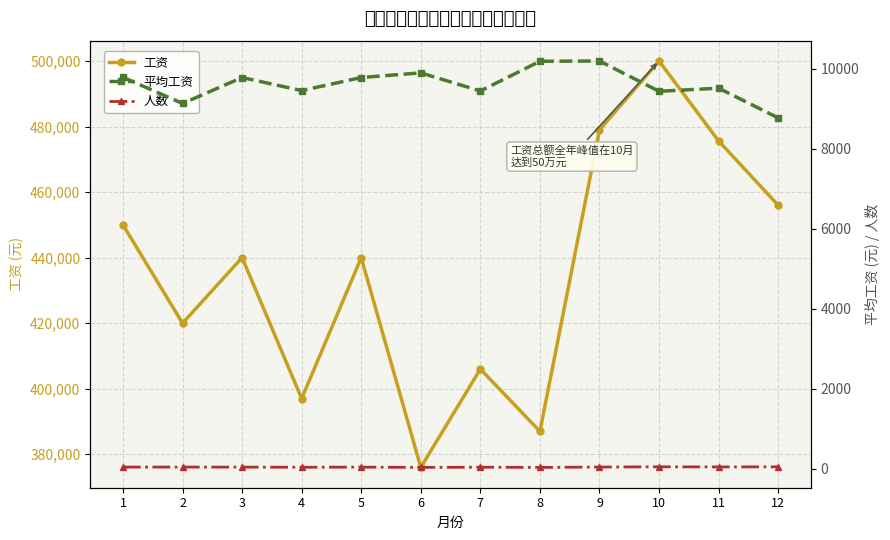

Reading right to left, transcribe all the data shown in this chart.

工资: 456000.0	475600.0	500000.0	479000.0	387000.0	406000.0	376000.0	440000.0	397000.0	440000.0	420000.0	450000.0
平均工资: 8769.2	9512.0	9434.0	10191.5	10184.2	9441.9	9894.7	9777.8	9452.4	9777.8	9130.4	9782.6
人数: 52.0	50.0	53.0	47.0	38.0	43.0	38.0	45.0	42.0	45.0	46.0	46.0